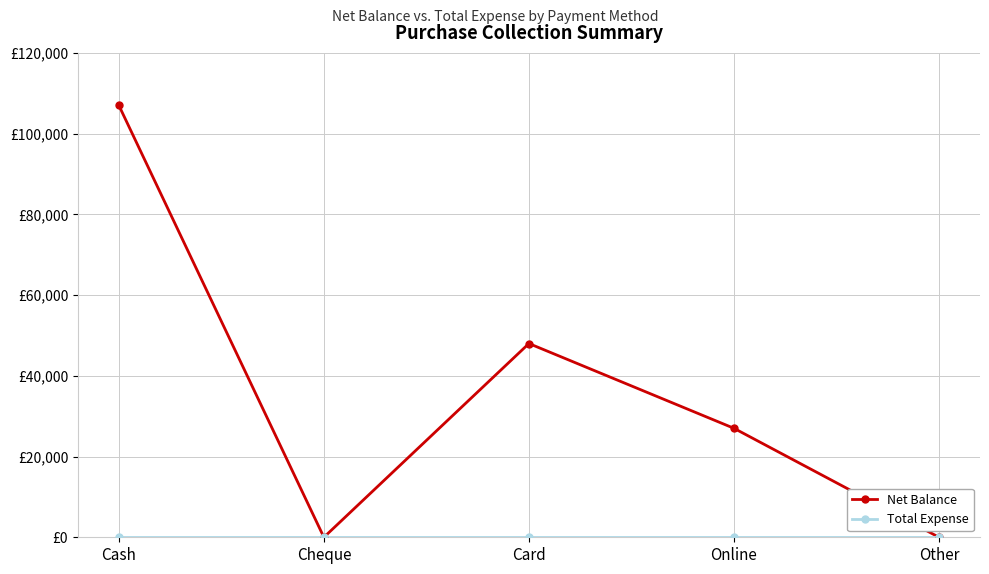

Is the value of Net Balance at Other greater than the value of Total Expense at Cheque?

No